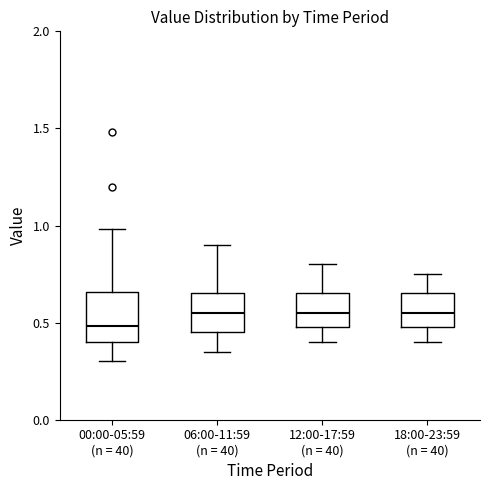

Reading left to right, transcribe this box plot: for each box, give where its median line is, the range the box spans, and where its two whiskers end, as read against the y-axis. The values are not printed on the chart, so give them approximately, as read against the axis.

00:00-05:59 (n = 40): median 0.50, box 0.40 to 0.65, whiskers 0.30 to 1.00
06:00-11:59 (n = 40): median 0.55, box 0.45 to 0.65, whiskers 0.35 to 0.90
12:00-17:59 (n = 40): median 0.55, box 0.50 to 0.65, whiskers 0.40 to 0.80
18:00-23:59 (n = 40): median 0.55, box 0.50 to 0.65, whiskers 0.40 to 0.75